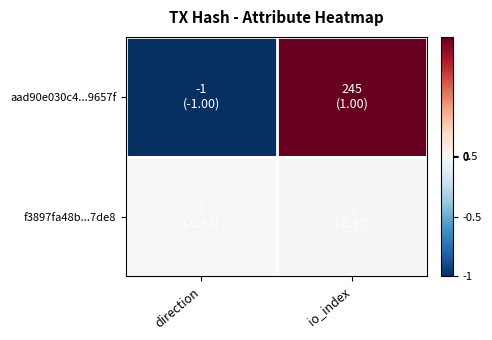

Count the number of categories in the chart.

2